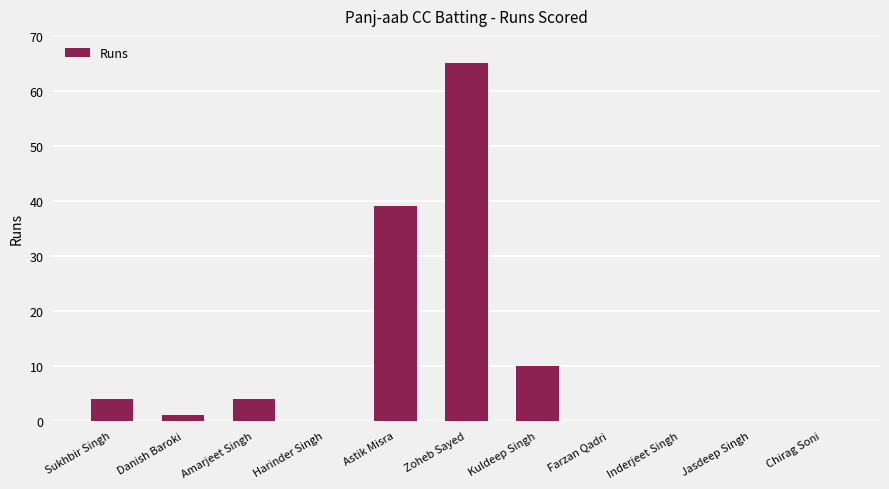

What is the average value?

11